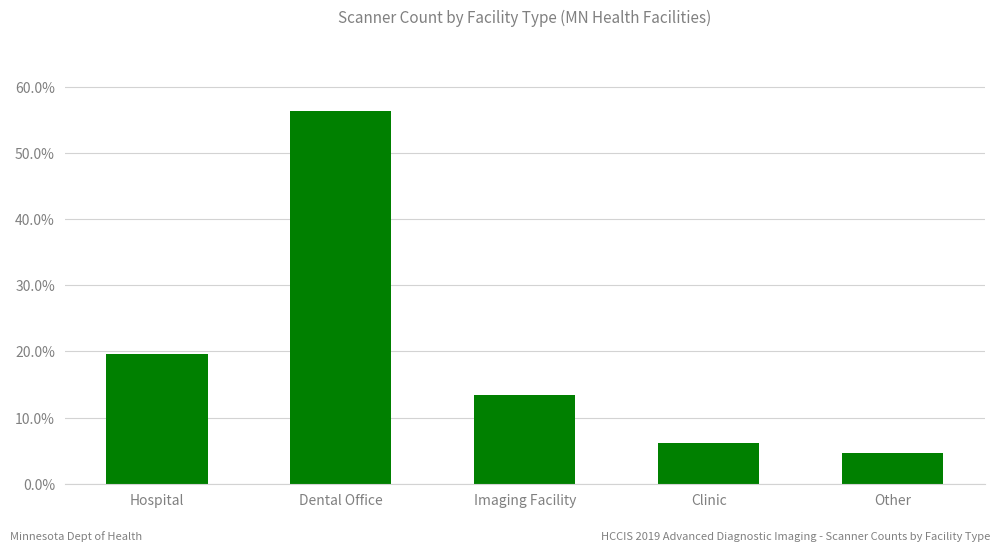

List the labels in order of value, largest first.

Dental Office, Hospital, Imaging Facility, Clinic, Other